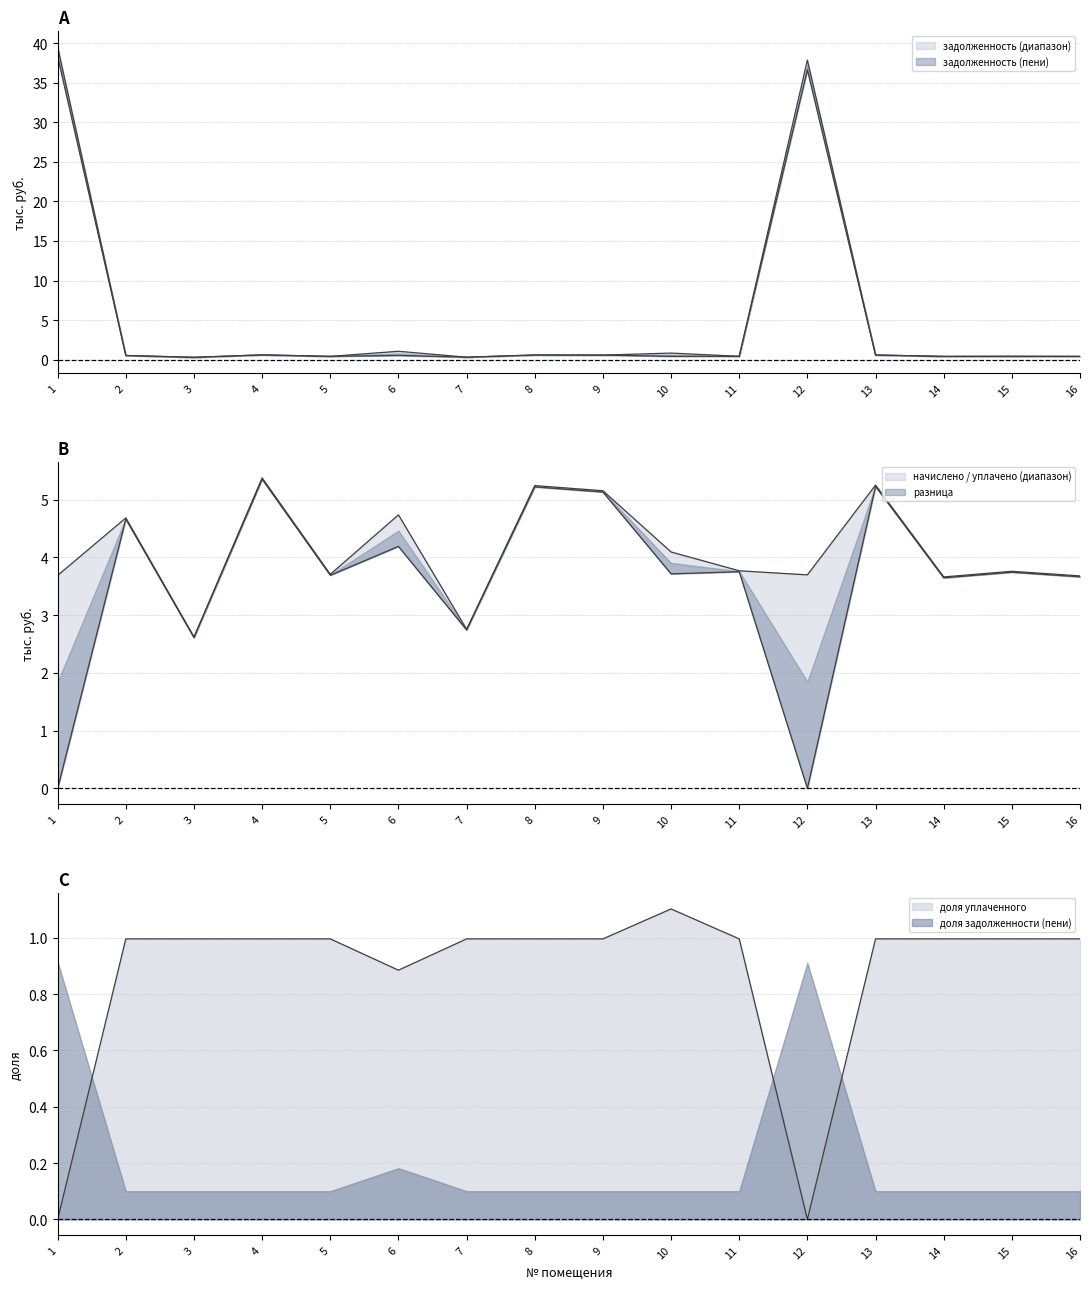

Does the chart display data point markers on the line(s)?

No